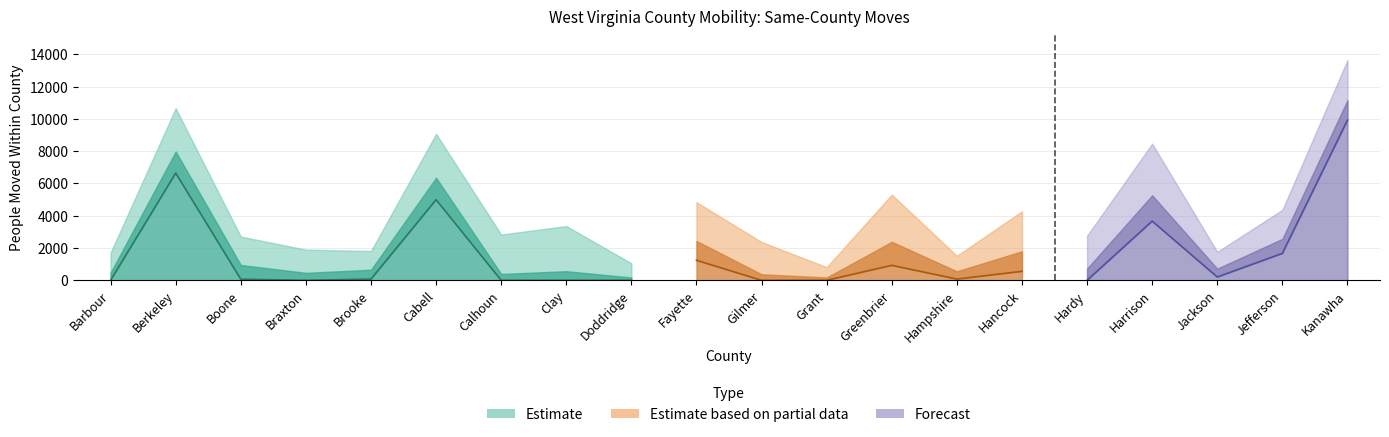

Reading left to right, what are all the values shown in this chart?

People (Moved Within County): Barbour=475.0	Berkeley=7984.0	Boone=949.0	Braxton=461.0	Brooke=655.0	Cabell=6355.0	Calhoun=393.0	Clay=563.0	Doddridge=175.0	Fayette=2440.0	Gilmer=372.0	Grant=175.0	Greenbrier=2387.0	Hampshire=556.0	Hancock=1796.0	Hardy=725.0	Harrison=5269.0	Jackson=724.0	Jefferson=2569.0	Kanawha=11165.0
Value_scaled: Barbour=3.1	Berkeley=6.7	Boone=4.4	Braxton=3.6	Brooke=2.9	Cabell=6.8	Calhoun=6.1	Clay=7.0	Doddridge=2.2	Fayette=6.0	Gilmer=5.0	Grant=1.6	Greenbrier=7.3	Hampshire=2.4	Hancock=6.2	Hardy=5.1	Harrison=8.0	Jackson=2.6	Jefferson=4.5	Kanawha=6.2